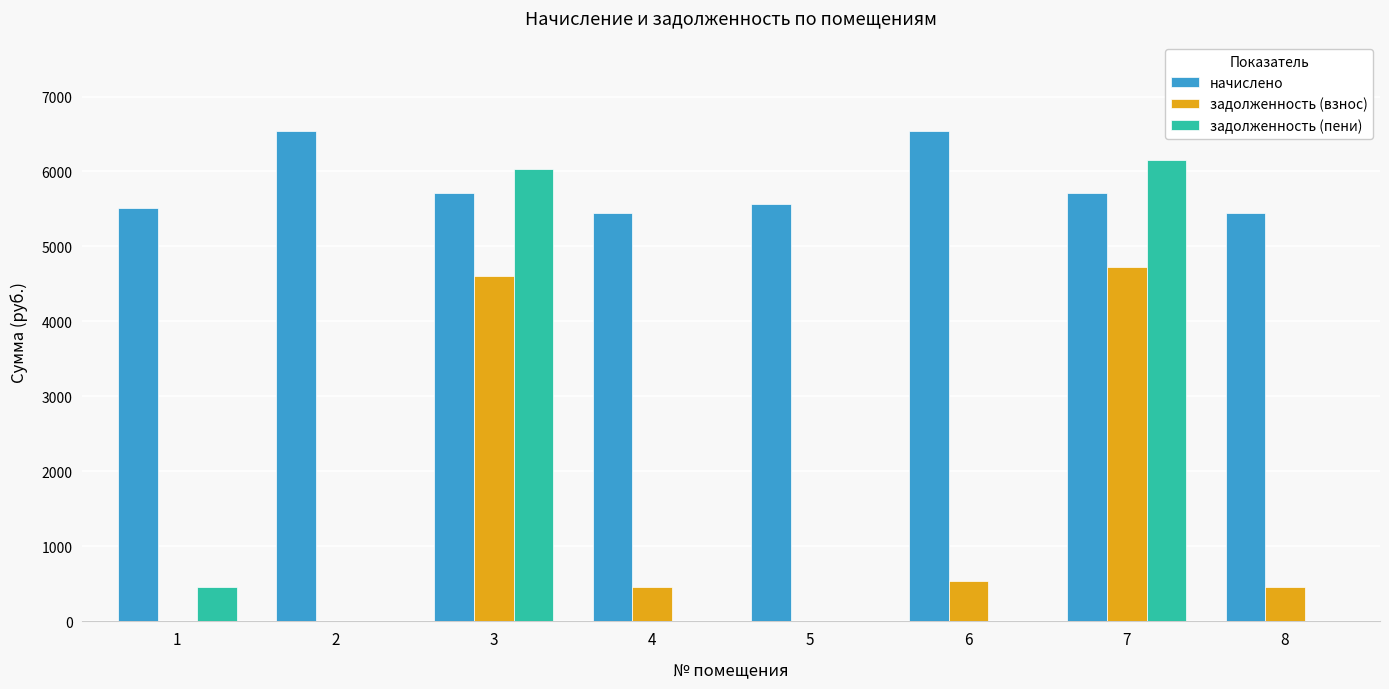

How many distinct data groups are displayed?

3